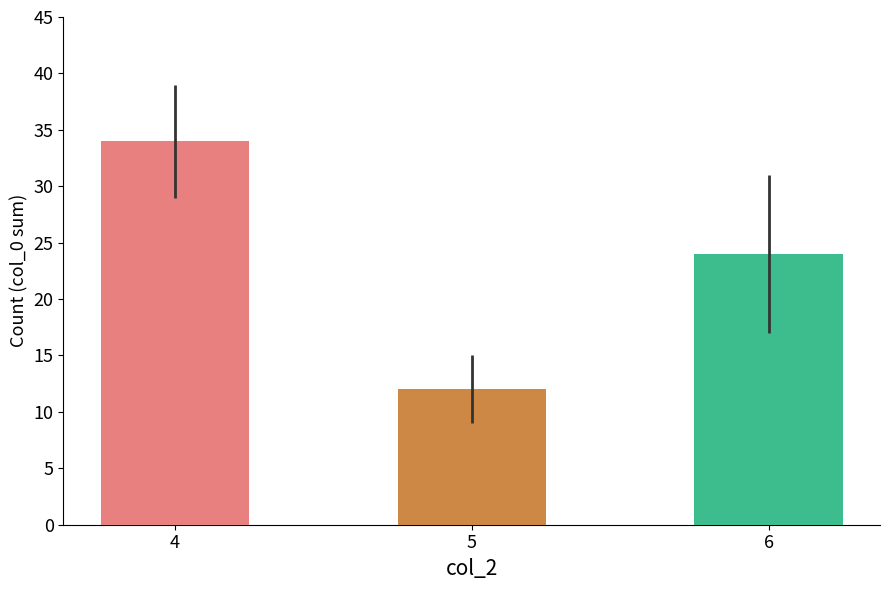

What is the value of the 2nd bar from the left?

12